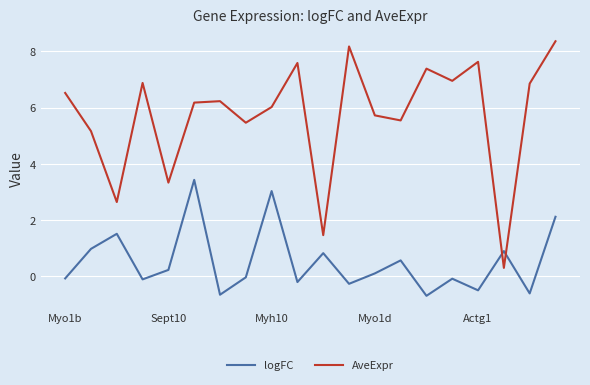

Count the number of categories in the chart.

20